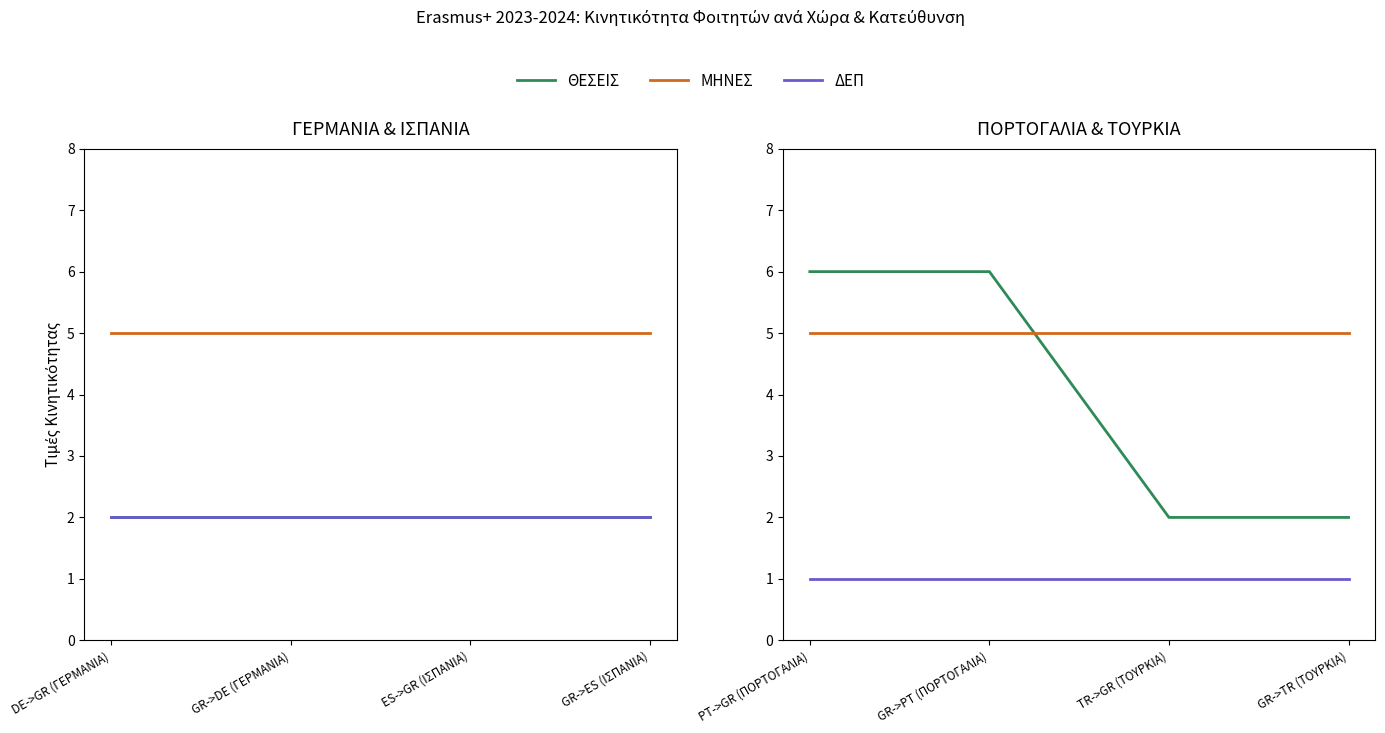

What is the sum of all ΘΕΣΕΙΣ values?

16